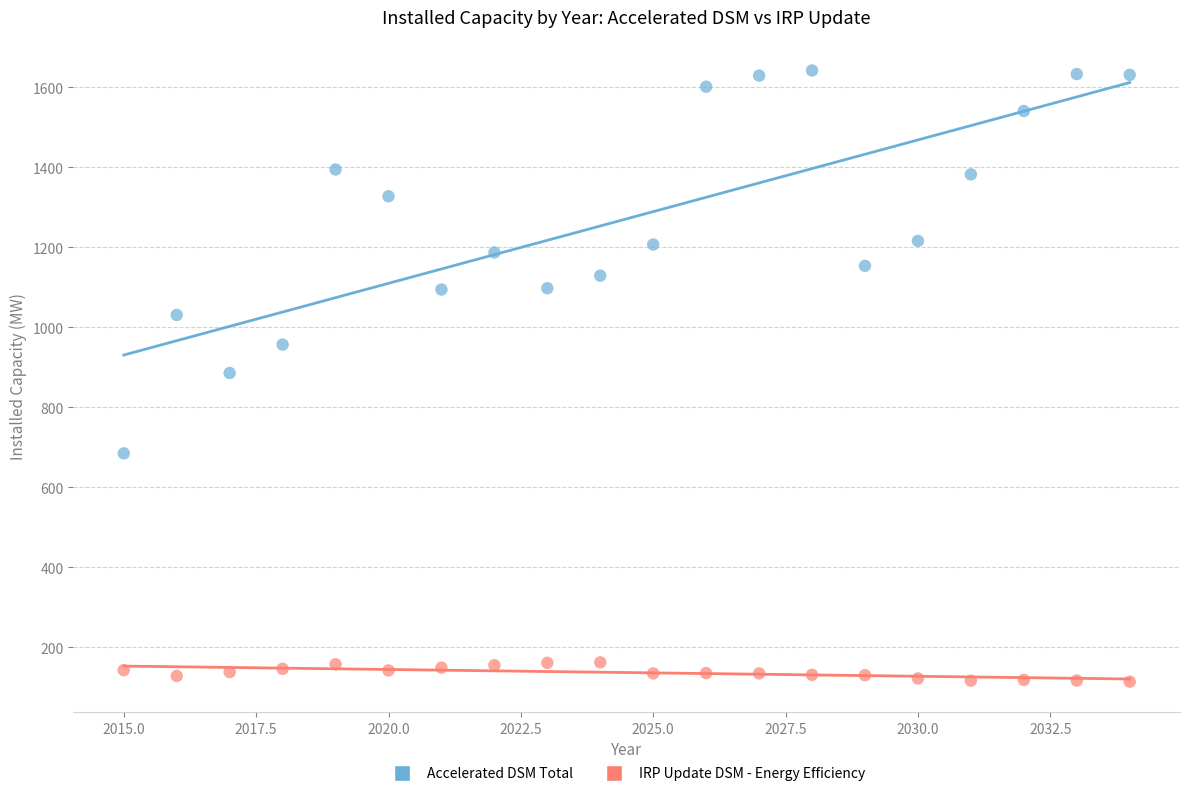

Across all data points, what is the range of Y values (max minus min)?

1528.5